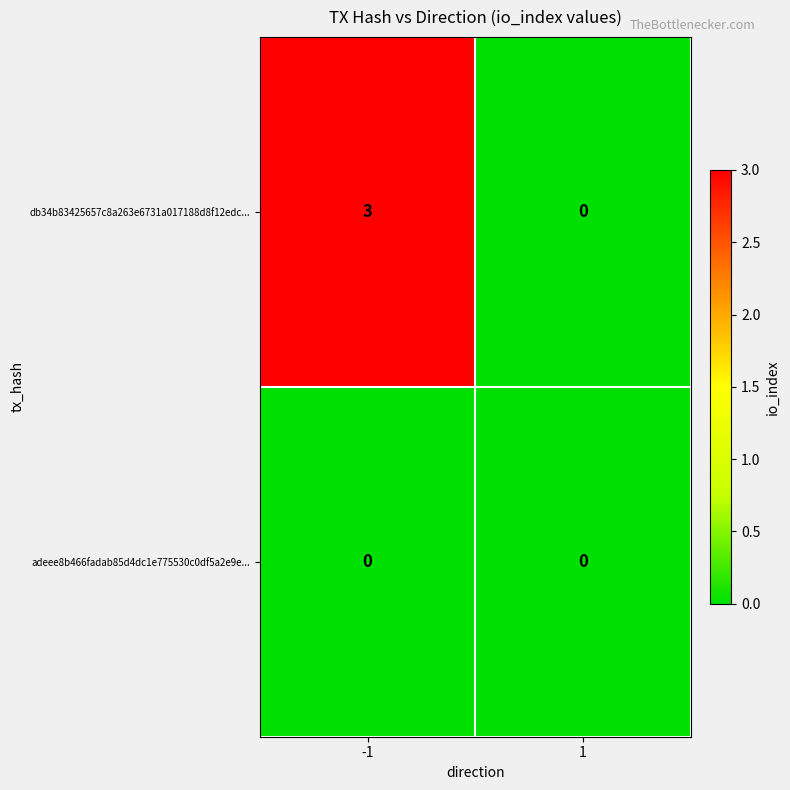

Which series has the widest spread of values?

db34b83425657c8a263e6731a017188d8f12edc...